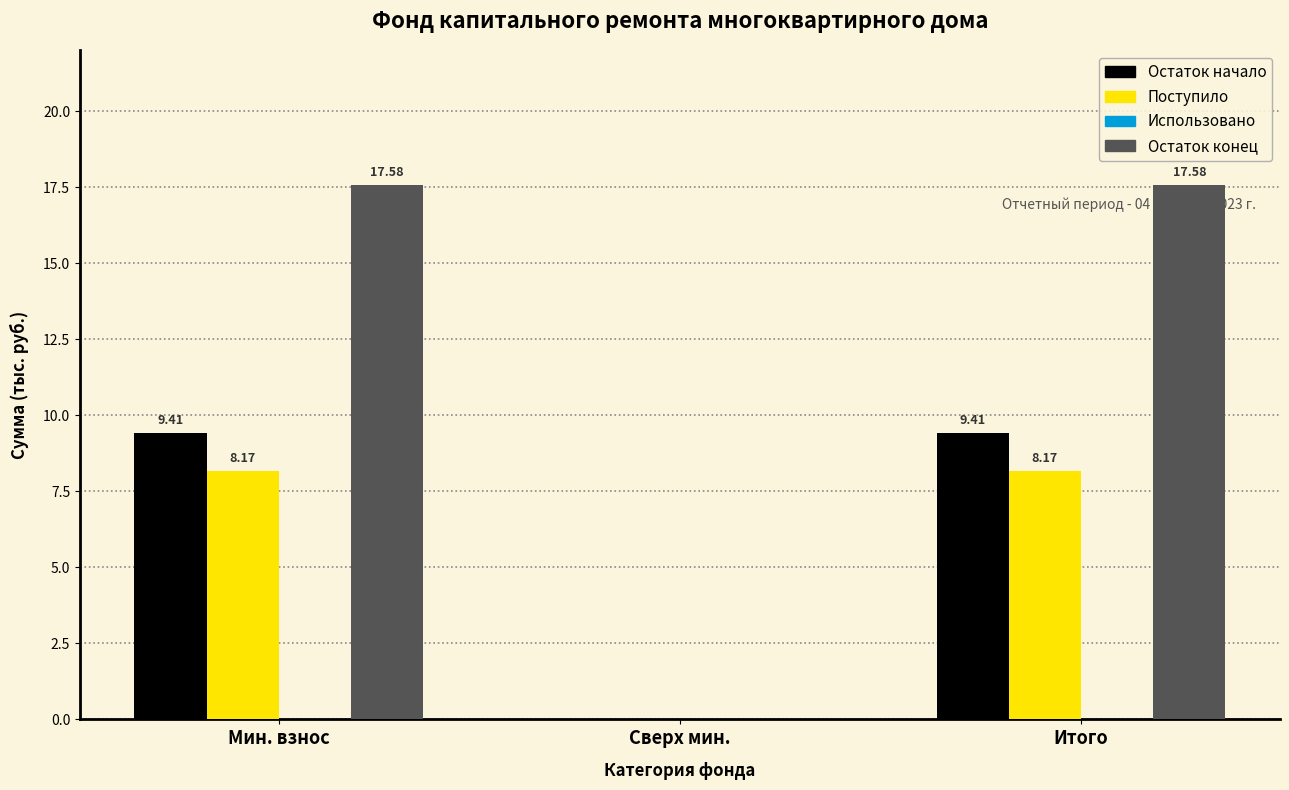

Which series changed the most between Мин. взнос and Сверх мин.?

Остаток конец